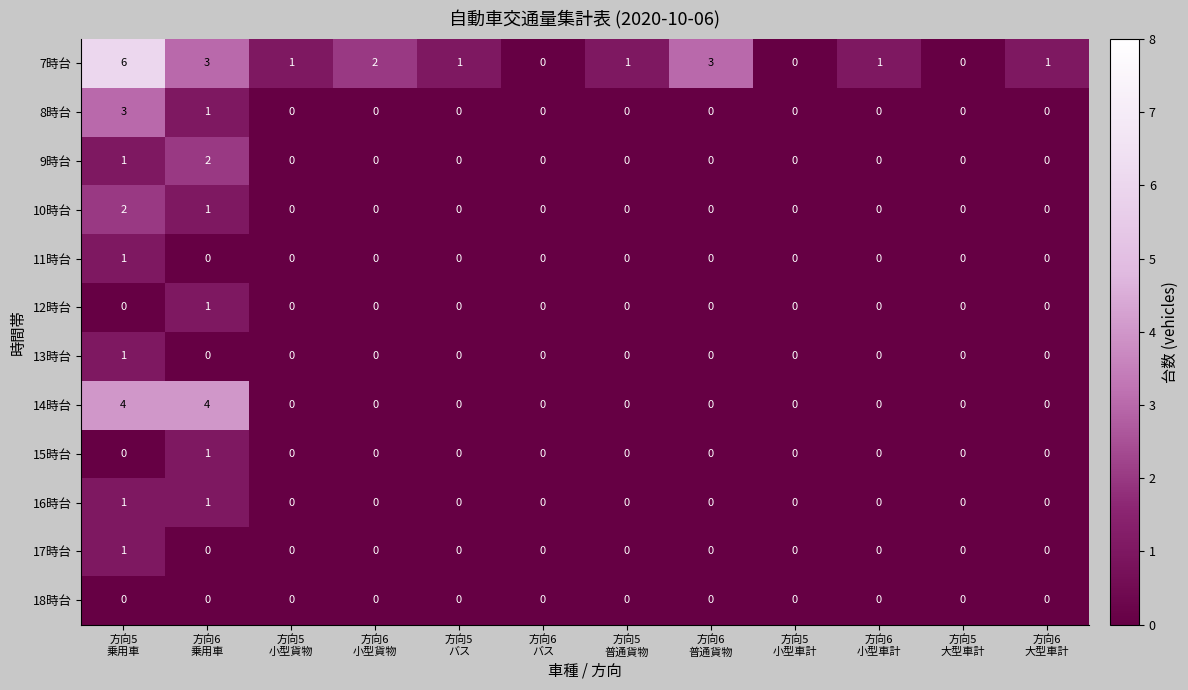

What is the sum of all 7時台 values?

19